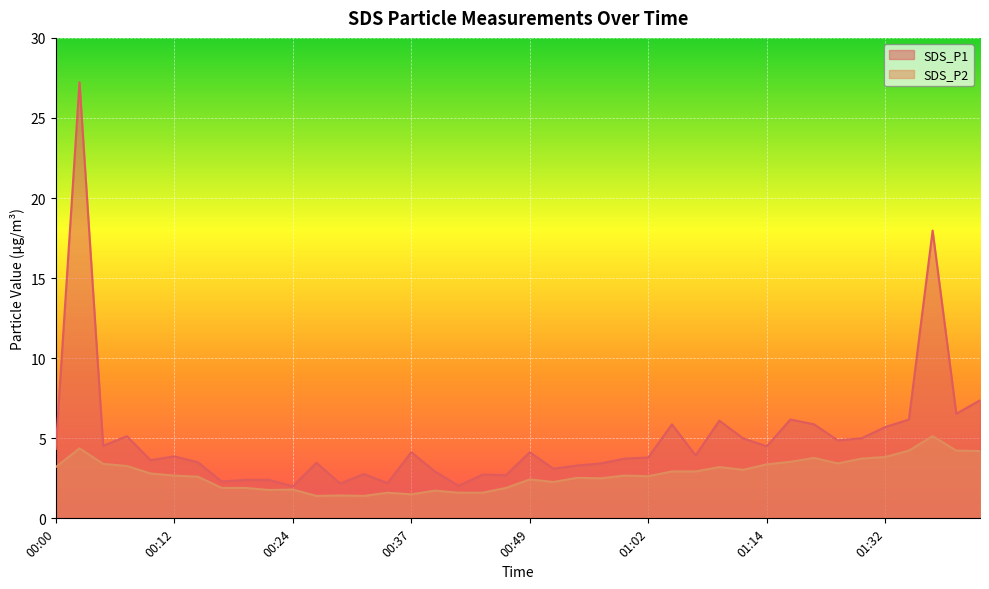

What are all the series names shown in the legend?

SDS_P1, SDS_P2